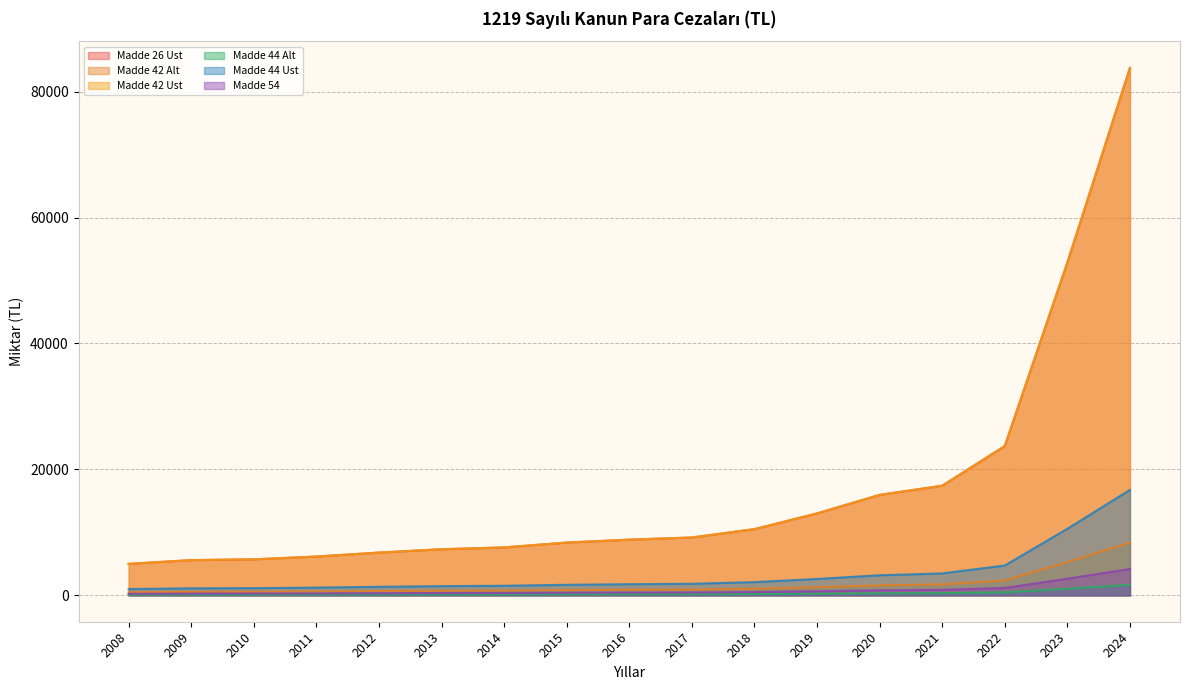

True or false: Madde 42 Alt and Madde 44 Ust intersect in this chart.

False